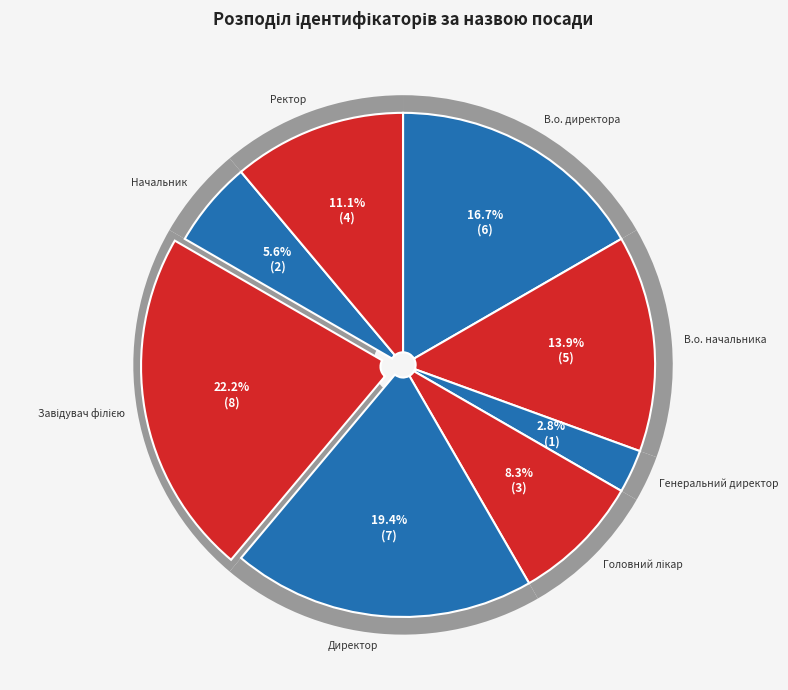

How much of the chart is everything except Генеральний директор?

97.2%